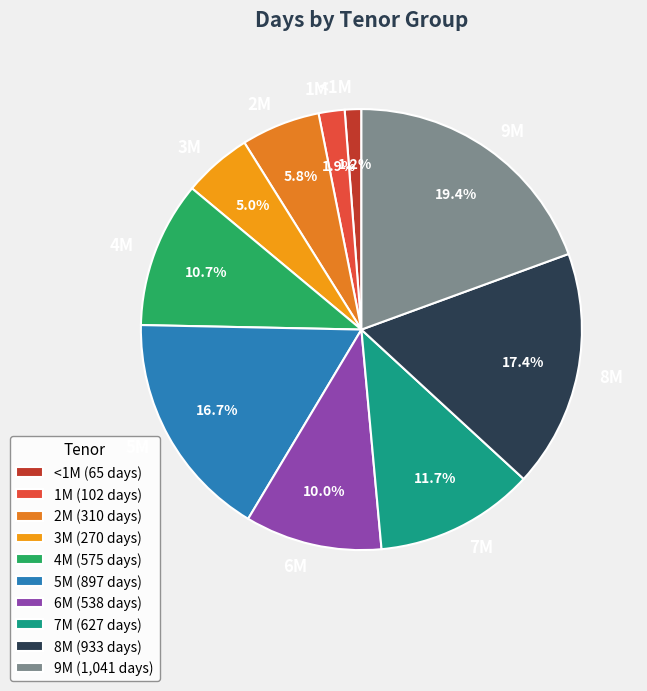

How many segments does this pie chart have?

10